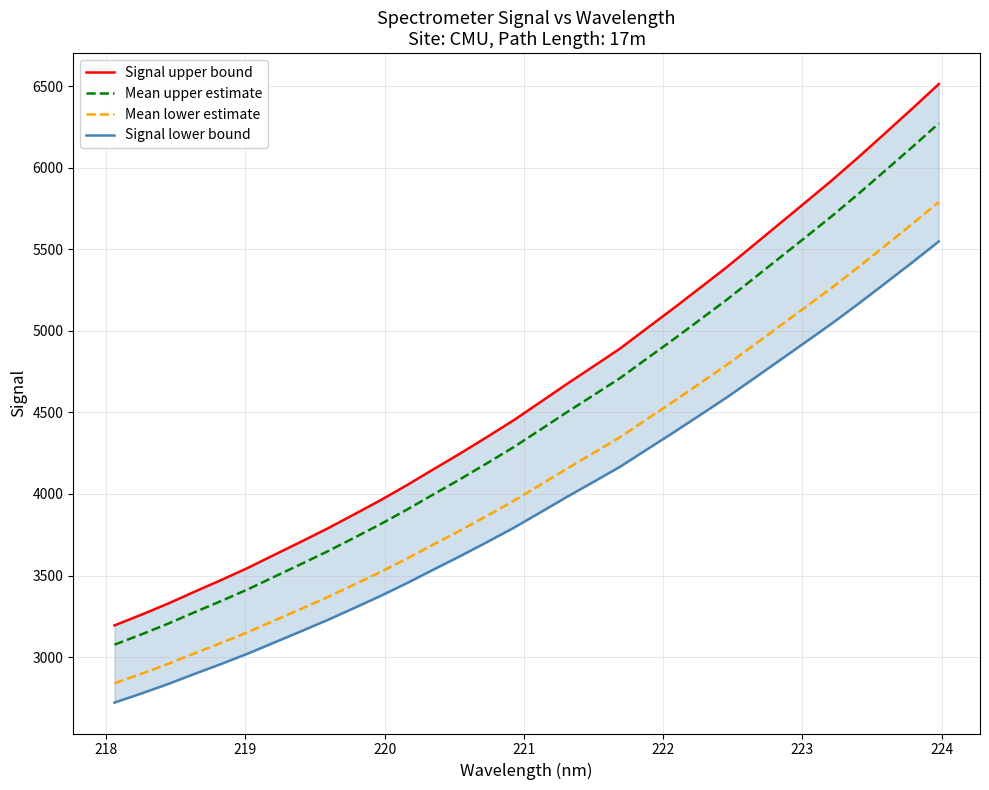

True or false: Mean lower estimate and Mean upper estimate cross at least once.

False